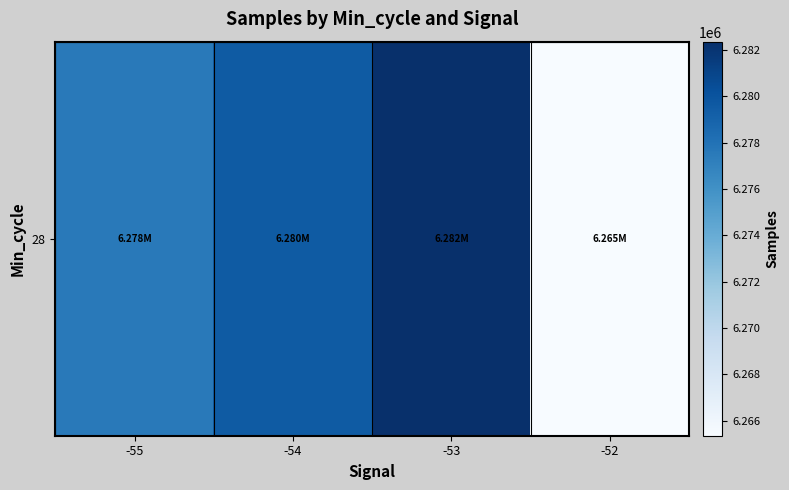

What is the sum of all values?

25104813.6